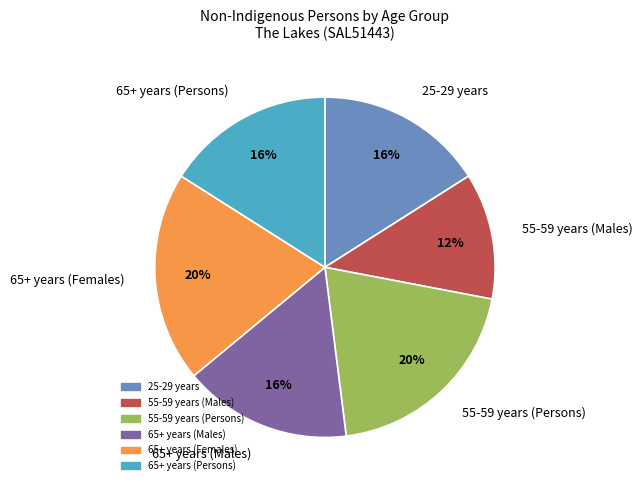

True or false: 65+ years (Males) accounts for 16% of the total.

True